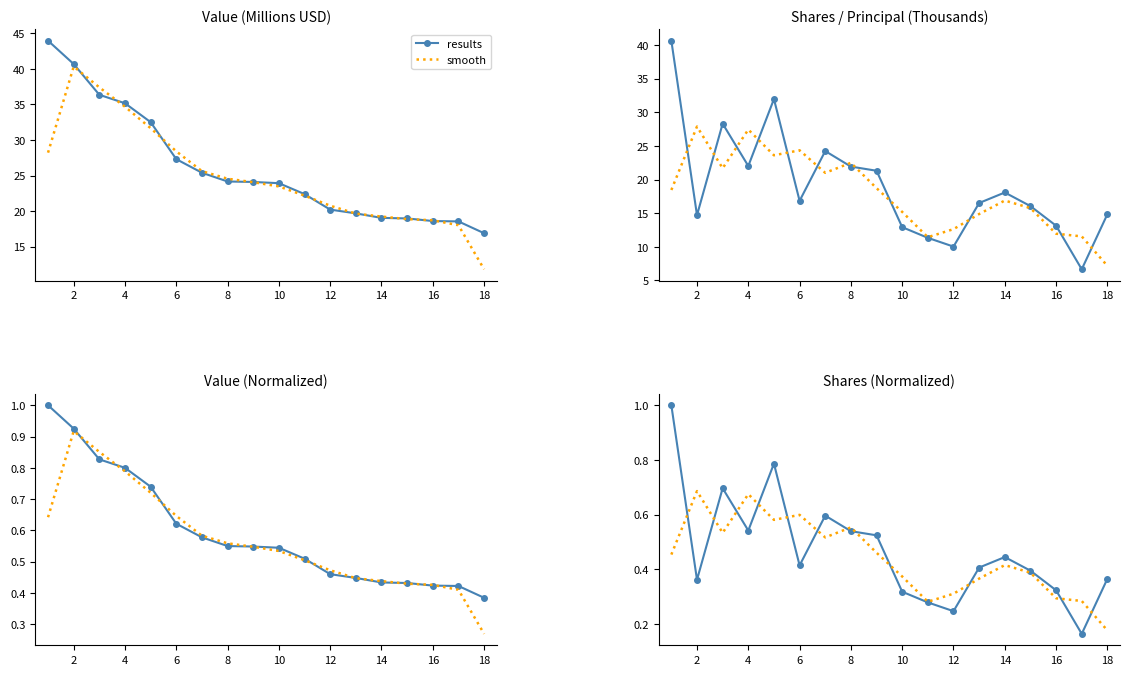

True or false: results has more than 0 points higher than both neighbors.

True